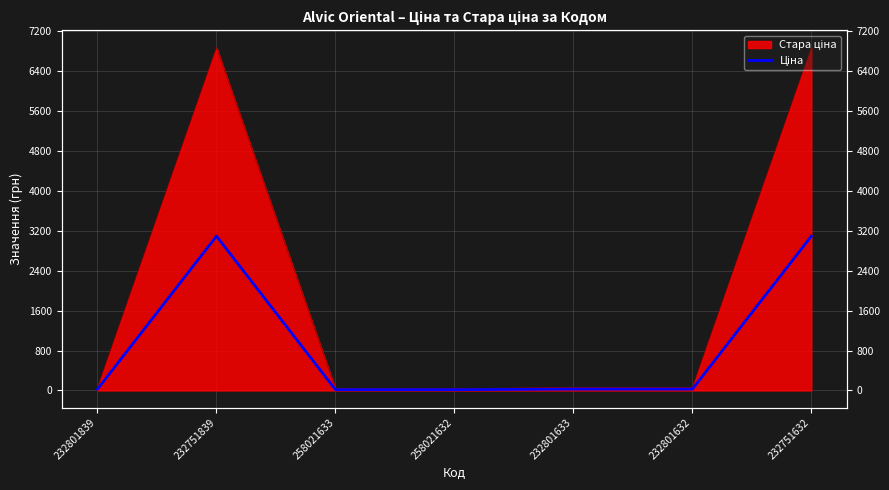

What position from the left is 232801632?

6